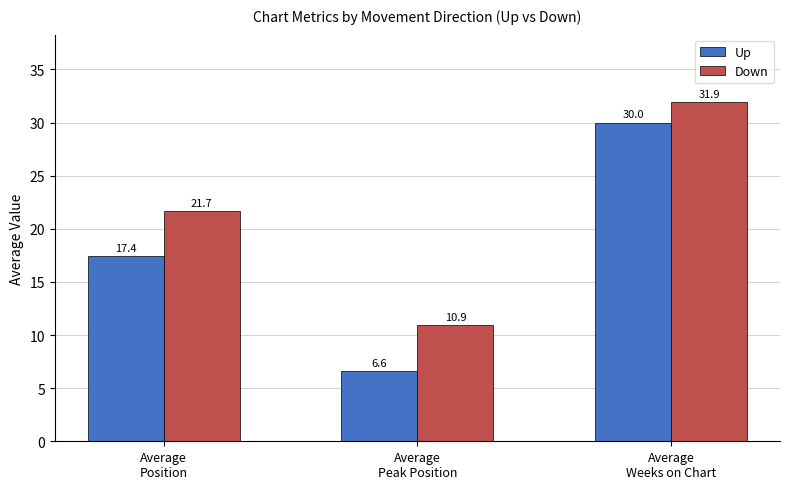

List the series in order of their overall mean, lowest first.

Up, Down